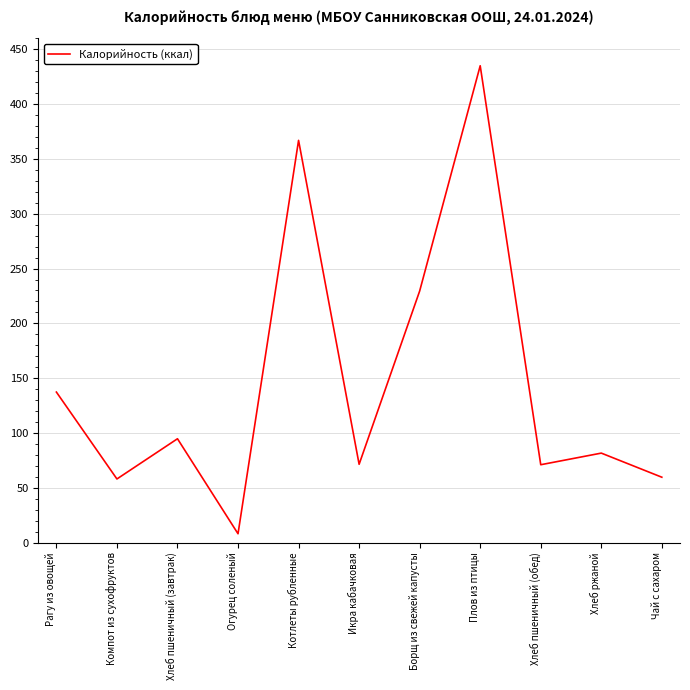

What is the maximum value shown in the chart?

435.1